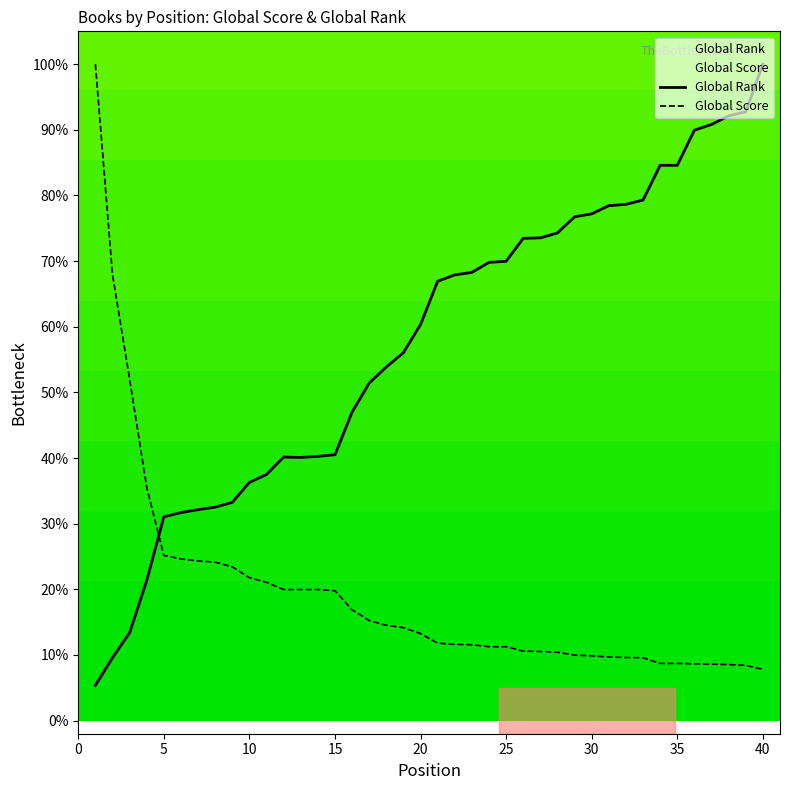

Reading right to left, transcribe all the data shown in this chart.

Global Rank: 100.0	92.7	92.1	90.8	89.9	84.6	84.6	79.3	78.6	78.4	77.2	76.7	74.3	73.5	73.5	70.0	69.8	68.3	67.9	66.9	60.3	56.0	53.9	51.4	47.0	40.5	40.3	40.1	40.2	37.5	36.3	33.2	32.5	32.1	31.7	31.0	21.3	13.4	9.6	5.4
Global Score: 7.8	8.4	8.5	8.6	8.7	8.7	8.7	9.6	9.6	9.7	9.9	10.0	10.4	10.5	10.6	11.3	11.3	11.6	11.6	11.8	13.2	14.2	14.5	15.2	16.9	19.8	20.0	20.0	20.0	21.1	21.8	23.4	24.1	24.3	24.6	25.2	35.5	52.0	67.9	100.0